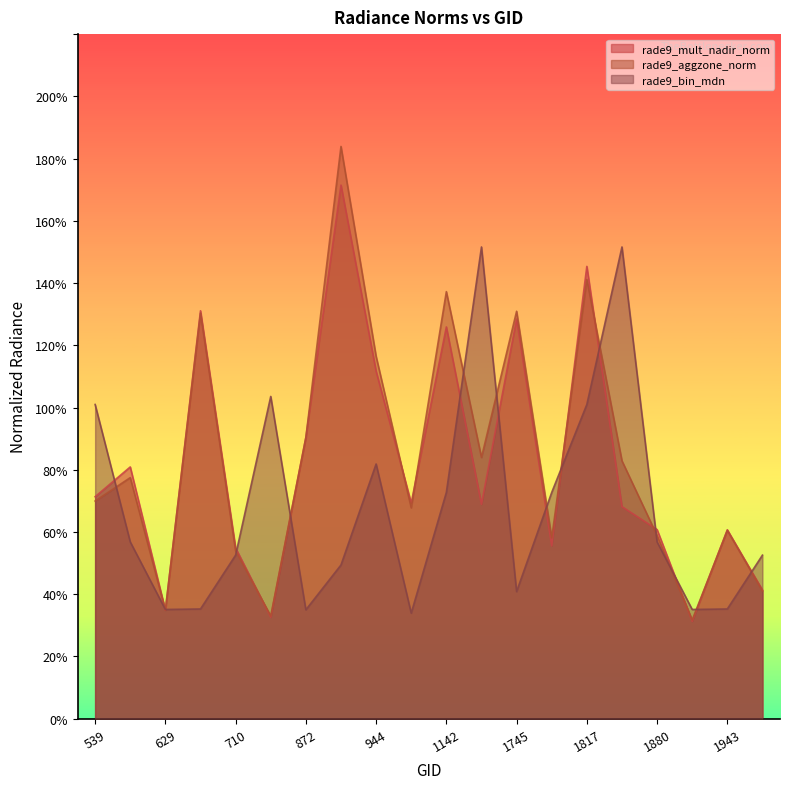

Is the value of rade9_bin_mdn at 710 greater than the value of rade9_aggzone_norm at 1916?

Yes